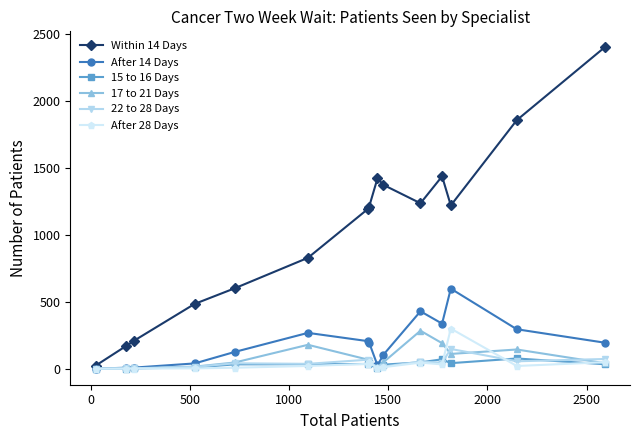

What is the average value of the 17 to 21 Days series?

79